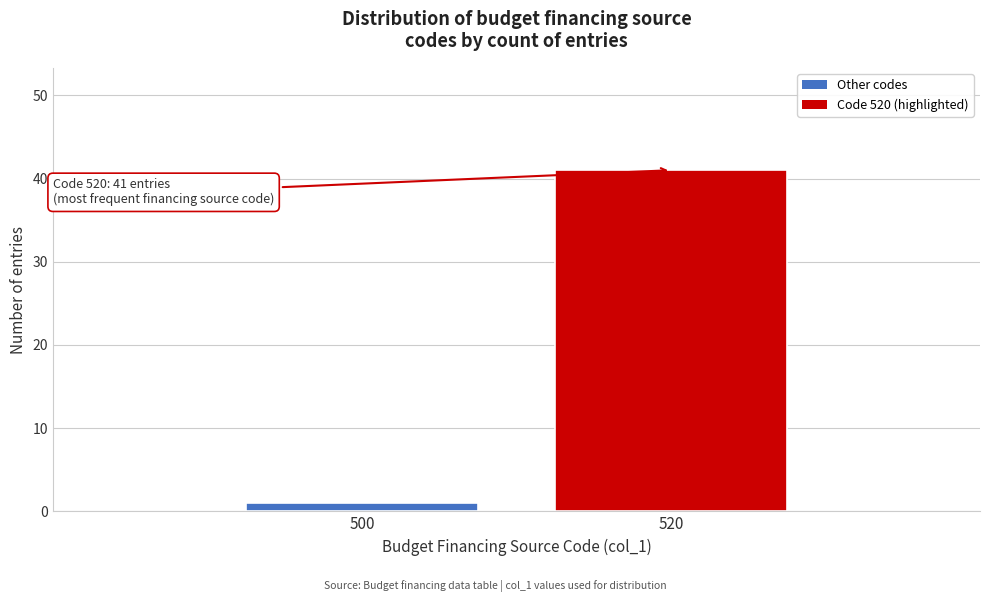

Reading left to right, what are all the values shown in this chart?

500=1	520=41